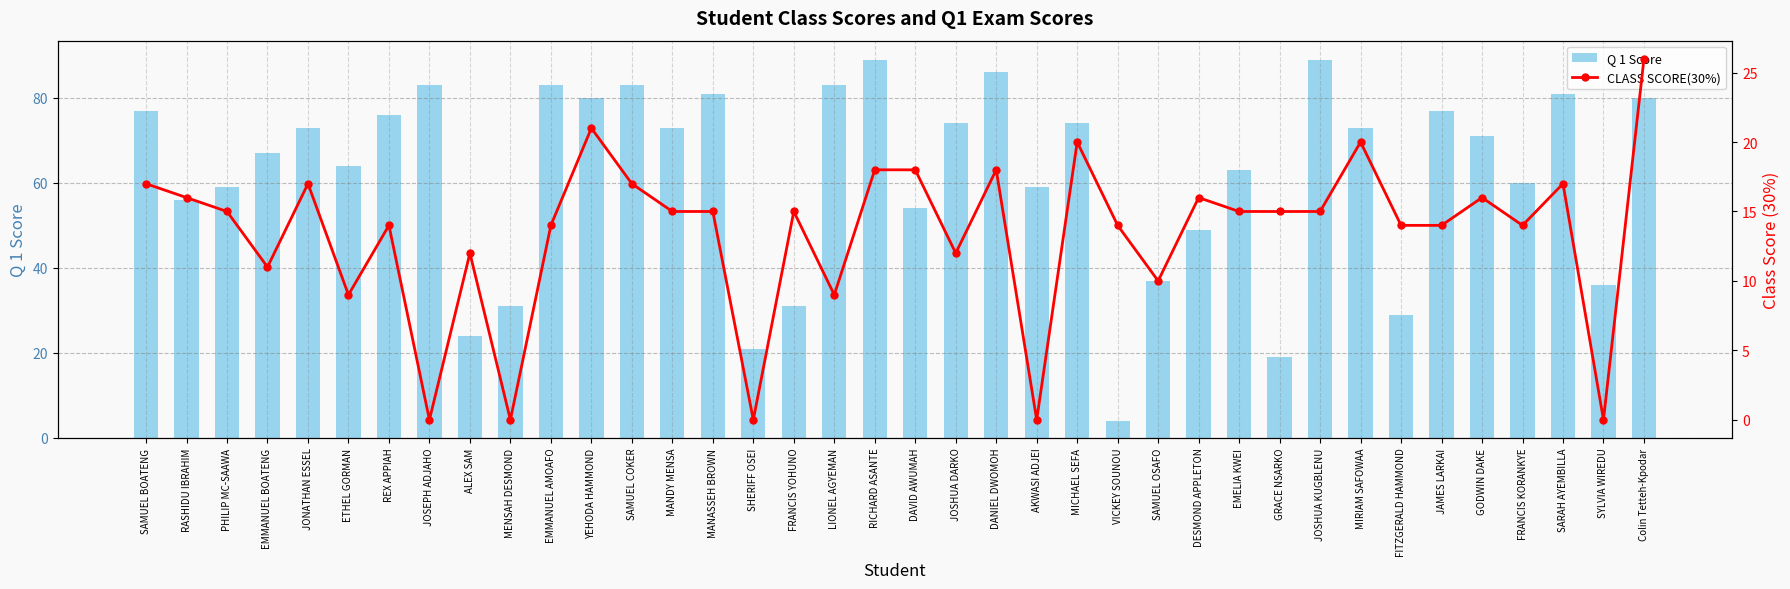

What is the spread (max minus min) of values at EMMANUEL BOATENG?

56